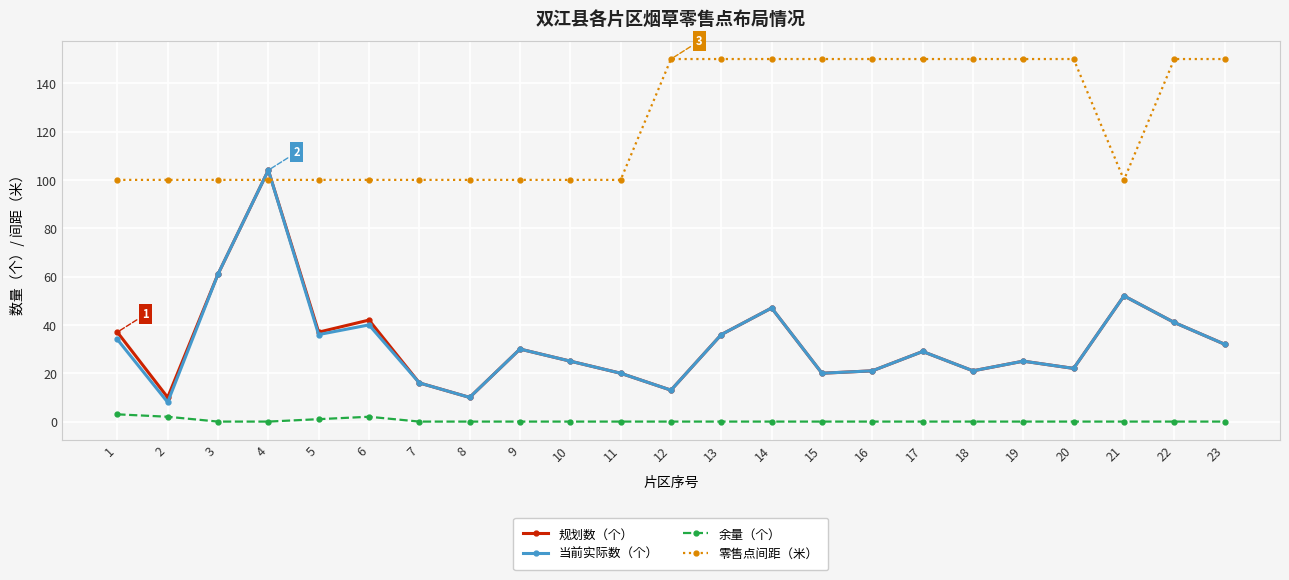

Where does the 当前实际数（个） series first go above 29?

1